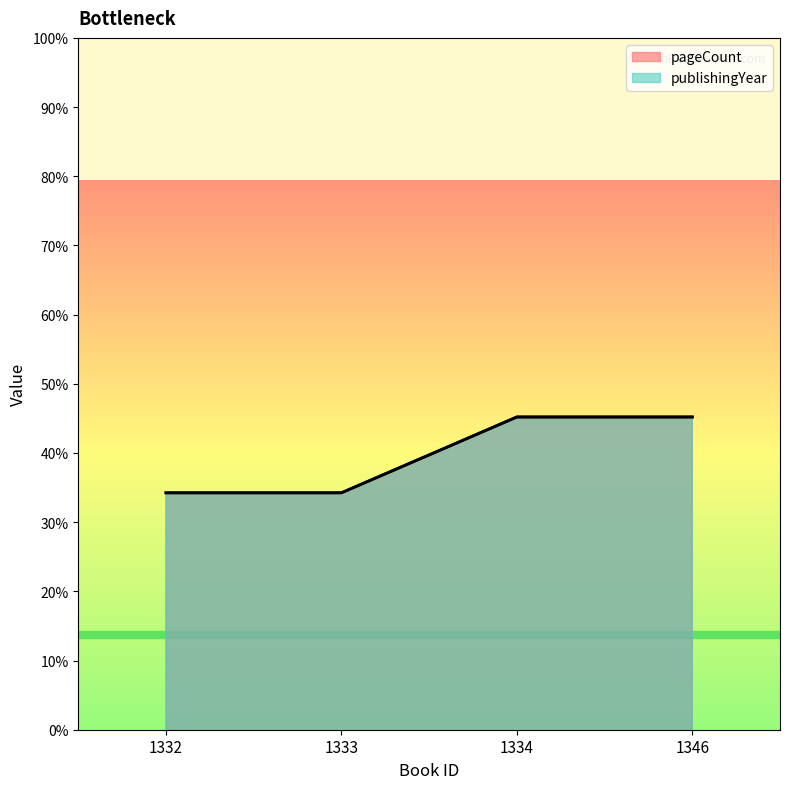

True or false: publishingYear and pageCount intersect in this chart.

False